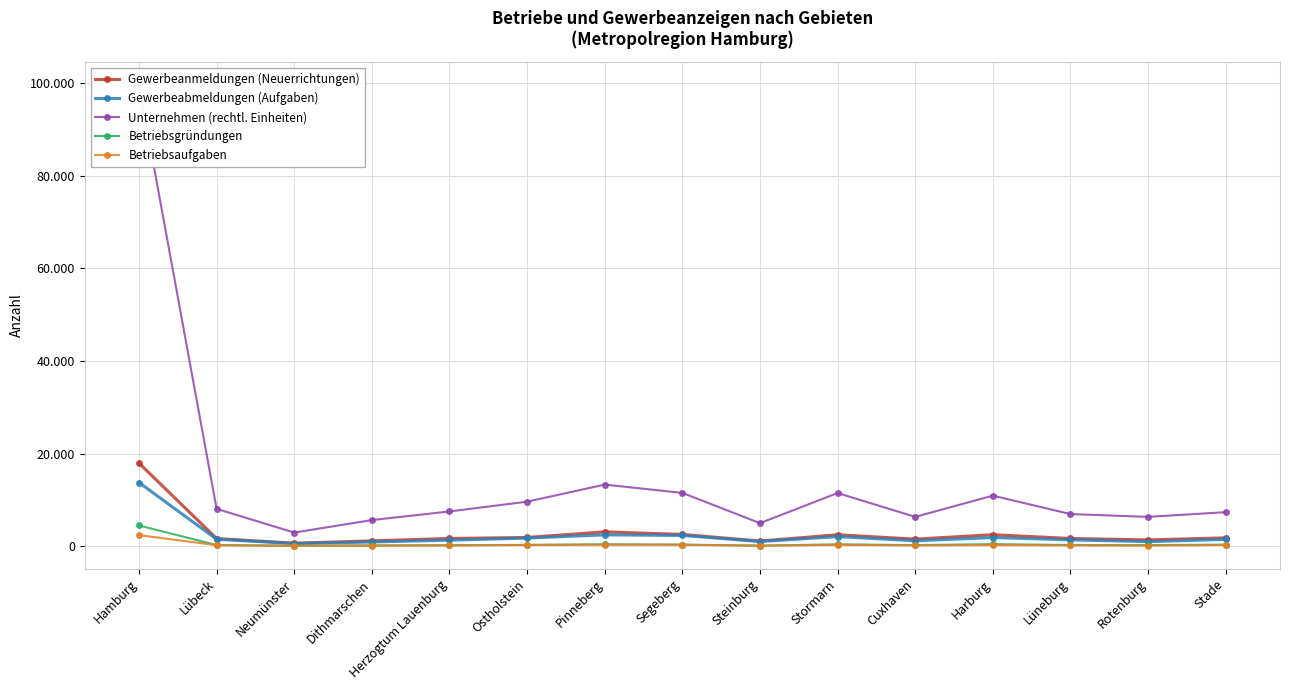

At Neumünster, list the series in order from smallest to largest.

Betriebsaufgaben, Betriebsgründungen, Gewerbeabmeldungen (Aufgaben), Gewerbeanmeldungen (Neuerrichtungen), Unternehmen (rechtl. Einheiten)